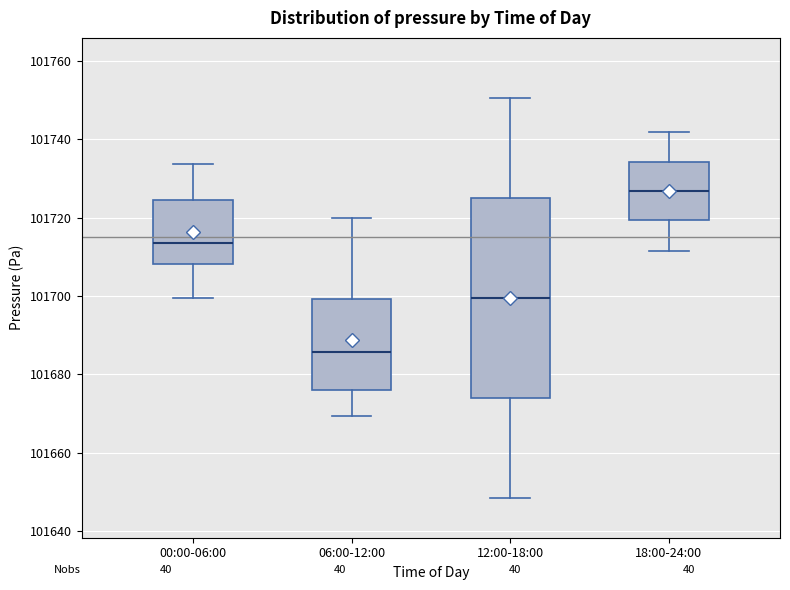

Where does the median line of the box for 18:00-24:00 sit on the y-axis? The values are not printed on the chart, so give them approximately, as read against the axis.

101726